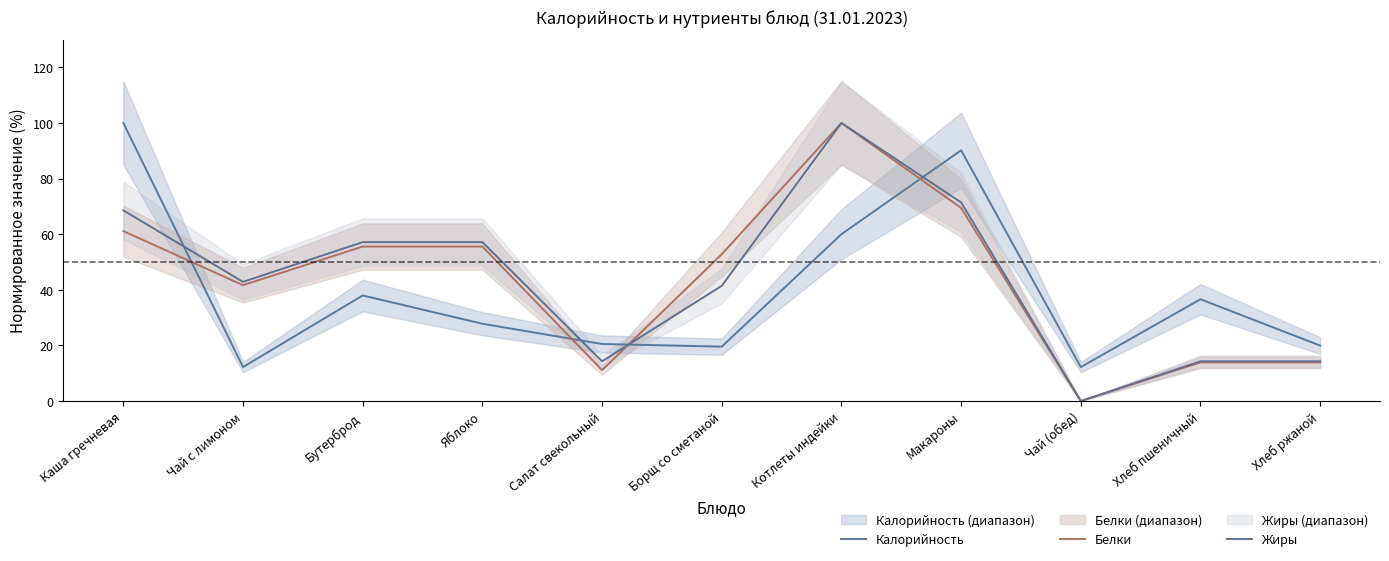

Where is the first local minimum for Жиры?

Чай с лимоном